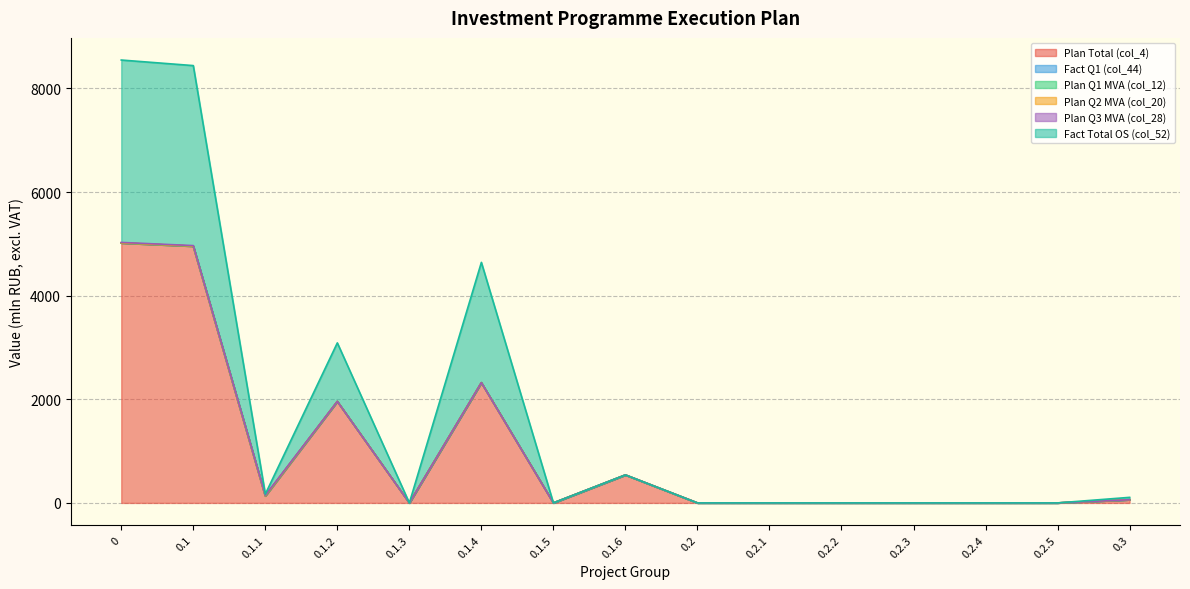

Reading left to right, extract all data points from this chart.

Plan Total (col_4): 0=5016.3	0.1=4955.0	0.1.1=135.0	0.1.2=1958.8	0.1.3=0.0	0.1.4=2321.3	0.1.5=0.0	0.1.6=539.7	0.2=0.0	0.2.1=0.0	0.2.2=0.0	0.2.3=0.0	0.2.4=0.0	0.2.5=0.0	0.3=61.3
Fact Q1 (col_44): 0=0.0	0.1=0.0	0.1.1=0.0	0.1.2=0.0	0.1.3=0.0	0.1.4=0.0	0.1.5=0.0	0.1.6=0.0	0.2=0.0	0.2.1=0.0	0.2.2=0.0	0.2.3=0.0	0.2.4=0.0	0.2.5=0.0	0.3=0.0
Plan Q1 MVA (col_12): 0=0.0	0.1=0.0	0.1.1=0.0	0.1.2=0.0	0.1.3=0.0	0.1.4=0.0	0.1.5=0.0	0.1.6=0.0	0.2=0.0	0.2.1=0.0	0.2.2=0.0	0.2.3=0.0	0.2.4=0.0	0.2.5=0.0	0.3=0.0
Plan Q2 MVA (col_20): 0=2.5	0.1=2.5	0.1.1=2.5	0.1.2=0.0	0.1.3=0.0	0.1.4=0.0	0.1.5=0.0	0.1.6=0.0	0.2=0.0	0.2.1=0.0	0.2.2=0.0	0.2.3=0.0	0.2.4=0.0	0.2.5=0.0	0.3=0.0
Plan Q3 MVA (col_28): 0=9.0	0.1=9.0	0.1.1=9.0	0.1.2=0.0	0.1.3=0.0	0.1.4=0.0	0.1.5=0.0	0.1.6=0.0	0.2=0.0	0.2.1=0.0	0.2.2=0.0	0.2.3=0.0	0.2.4=0.0	0.2.5=0.0	0.3=0.0
Fact Total OS (col_52): 0=3520.1	0.1=3474.2	0.1.1=23.1	0.1.2=1129.8	0.1.3=0.0	0.1.4=2321.3	0.1.5=0.0	0.1.6=0.0	0.2=0.0	0.2.1=0.0	0.2.2=0.0	0.2.3=0.0	0.2.4=0.0	0.2.5=0.0	0.3=45.9